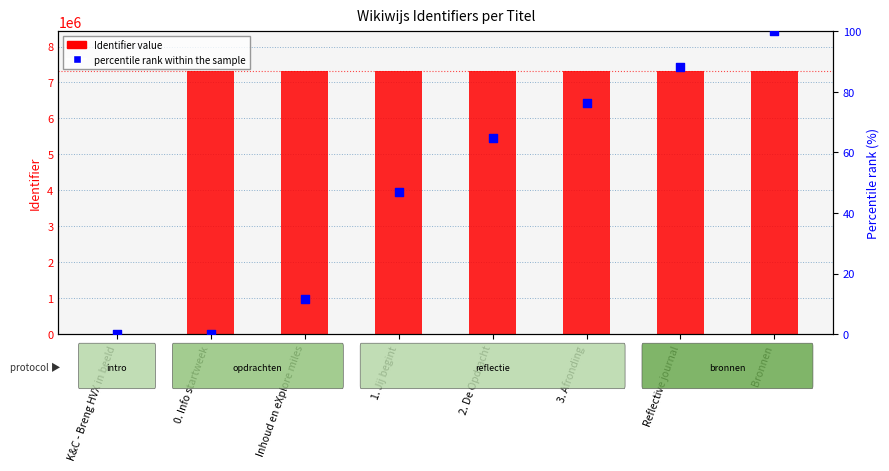

Which series has the largest total across all categories?

Identifier value